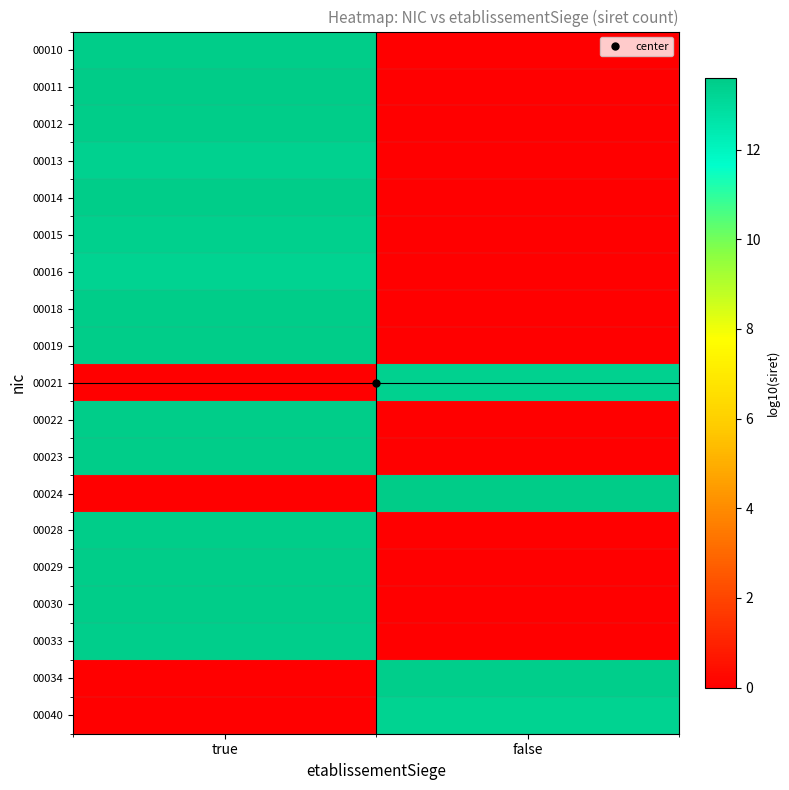

How many categories are shown in the chart?

2